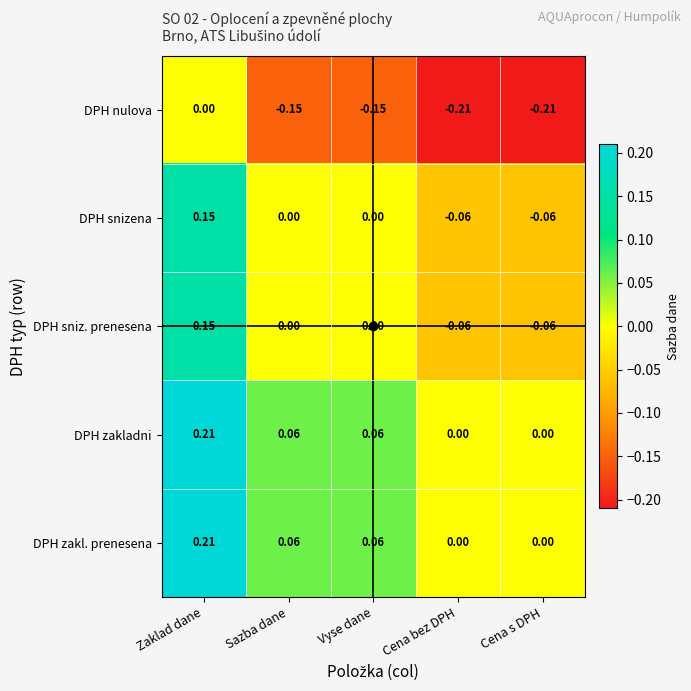

Is the value of DPH zakladni at Sazba dane greater than the value of DPH snizena at Cena bez DPH?

Yes